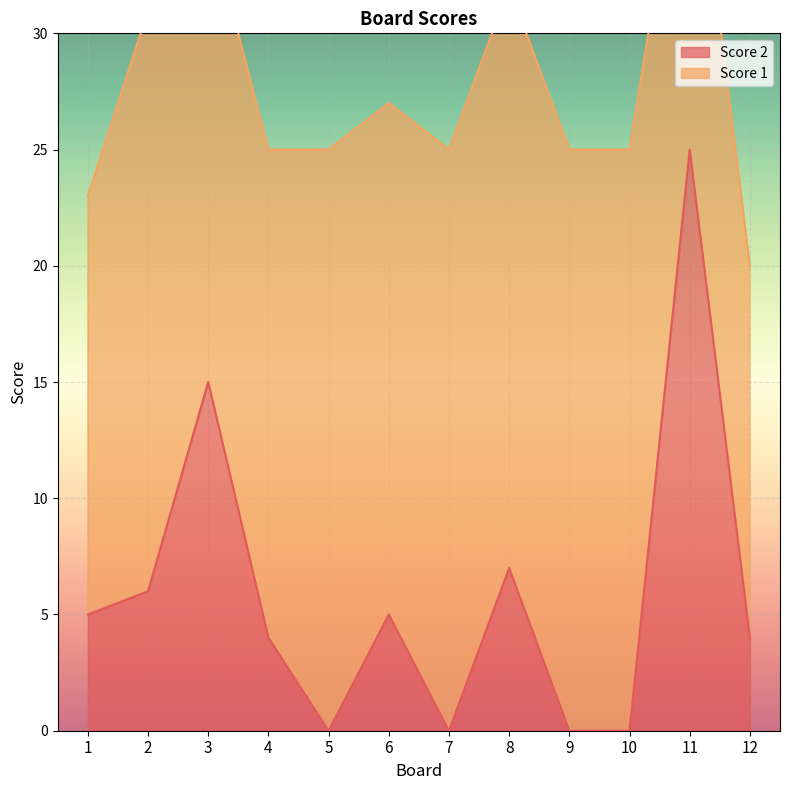

Reading left to right, list all the values displayed in this chart.

1=5	2=6	3=15	4=4	5=0	6=5	7=0	8=7	9=0	10=0	11=25	12=4